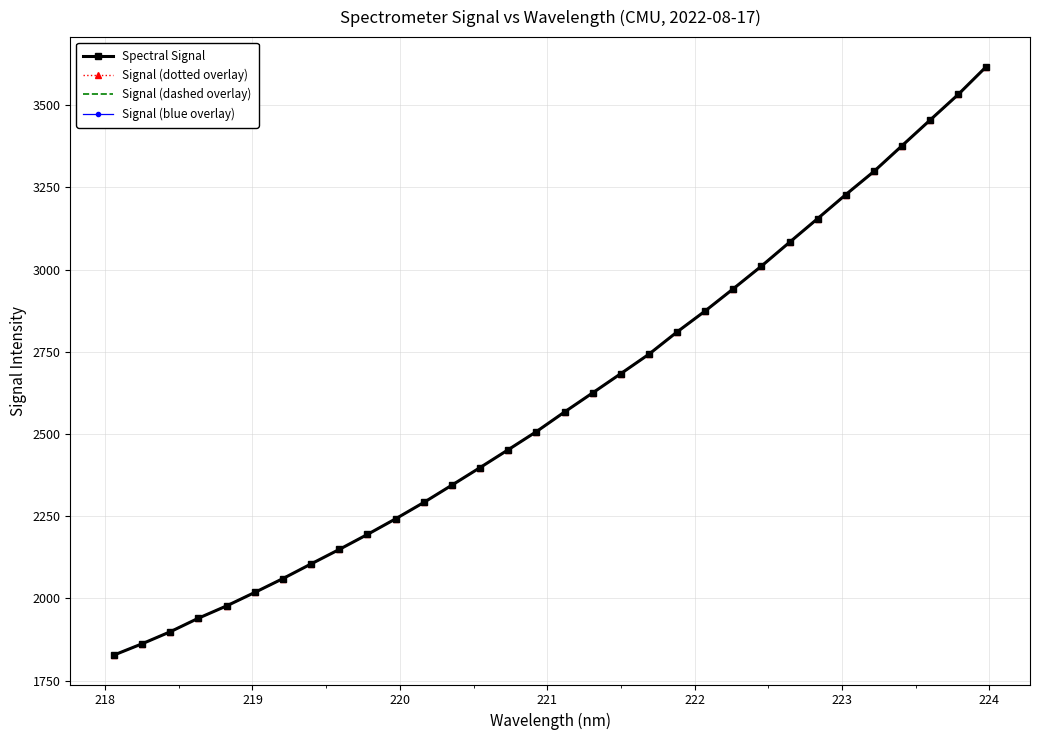

Which series has the widest spread of values?

Spectral Signal